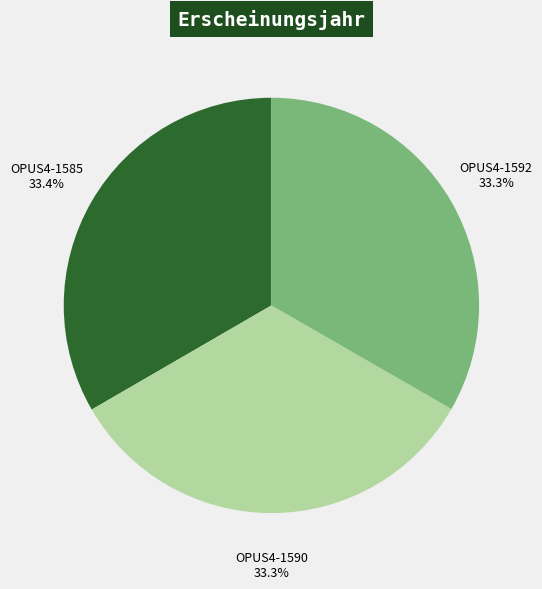

Combined, what portion of the pie is OPUS4-1592 and OPUS4-1585?

66.7%